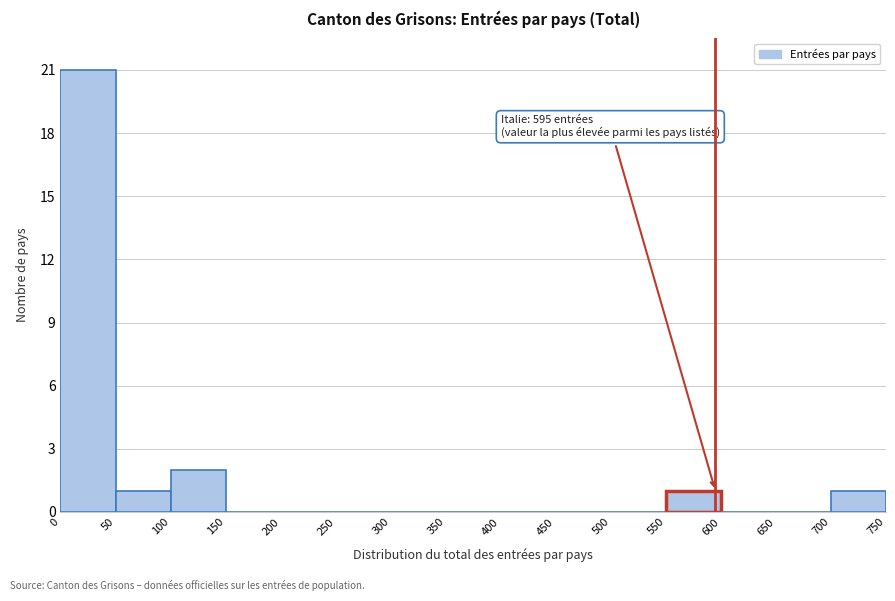

Which range on the x-axis has the tallest bar?

0 to 50